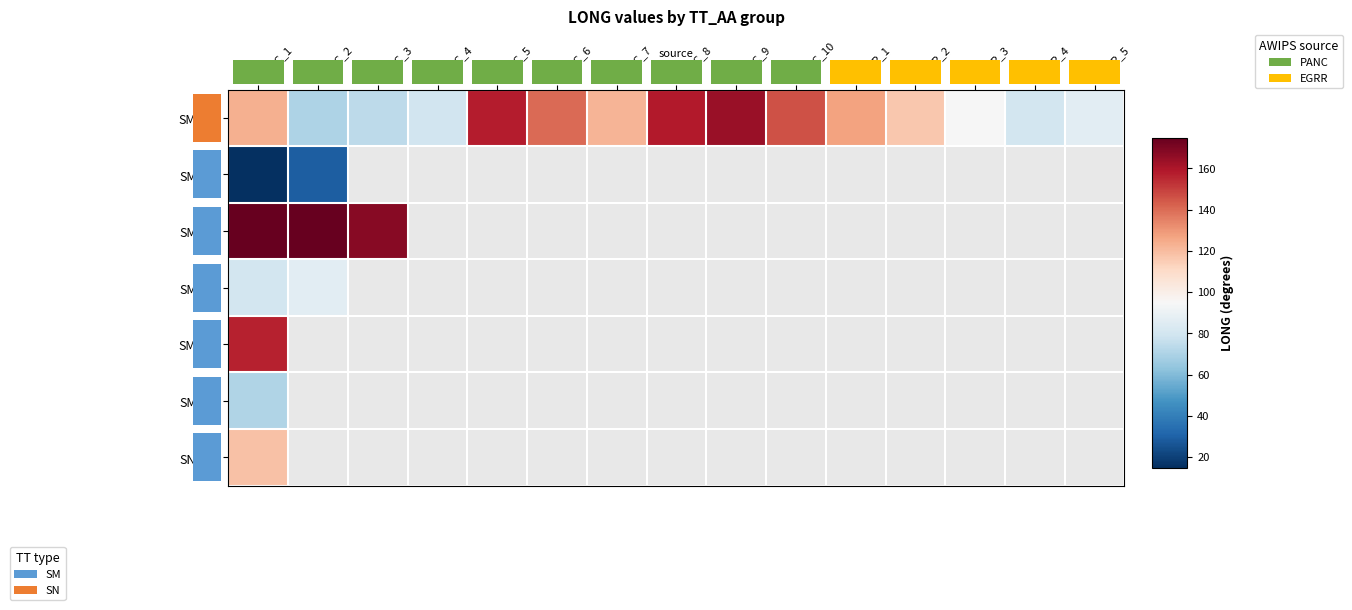

At which label is SM_VA closest to 21?

PANC_1